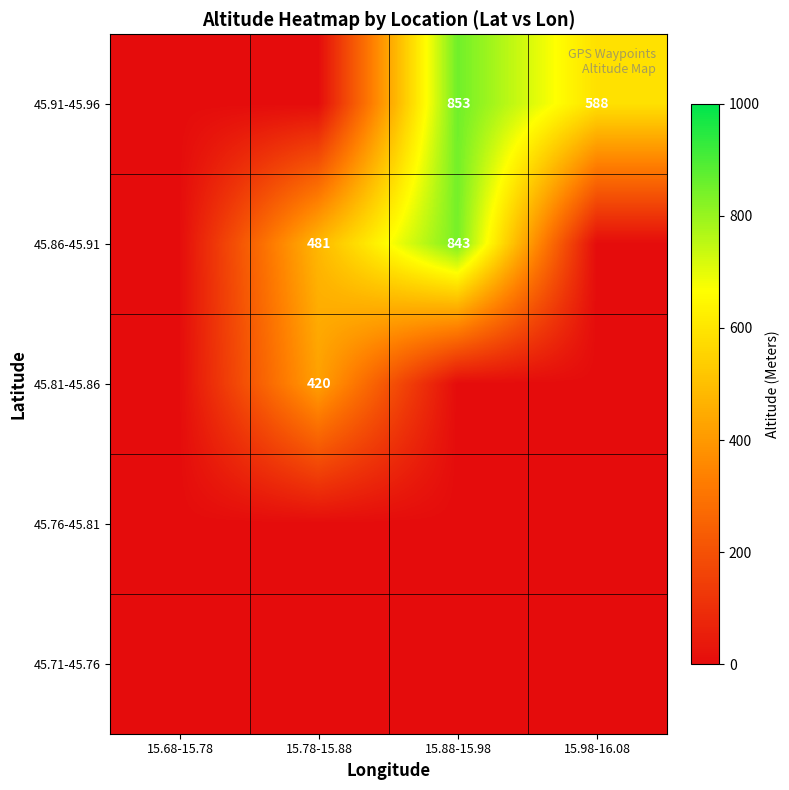

True or false: 45.86-45.91 has a value of 843 at 15.88-15.98.

True